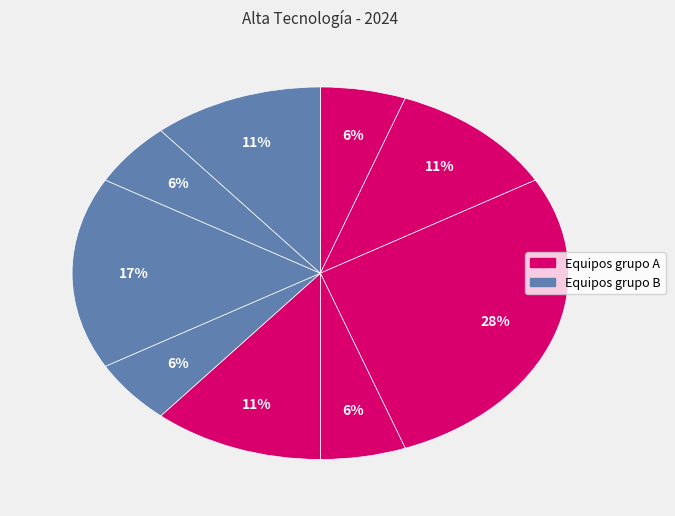

Count the number of slices in the pie.

9